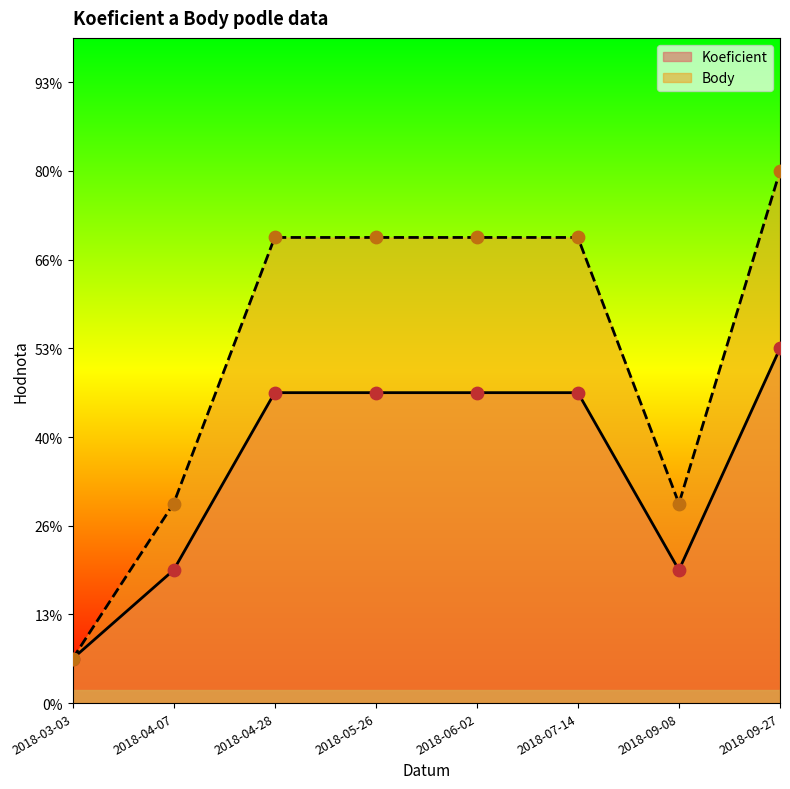

Is the value of Body at 2018-04-07 greater than the value of Koeficient at 2018-09-08?

Yes